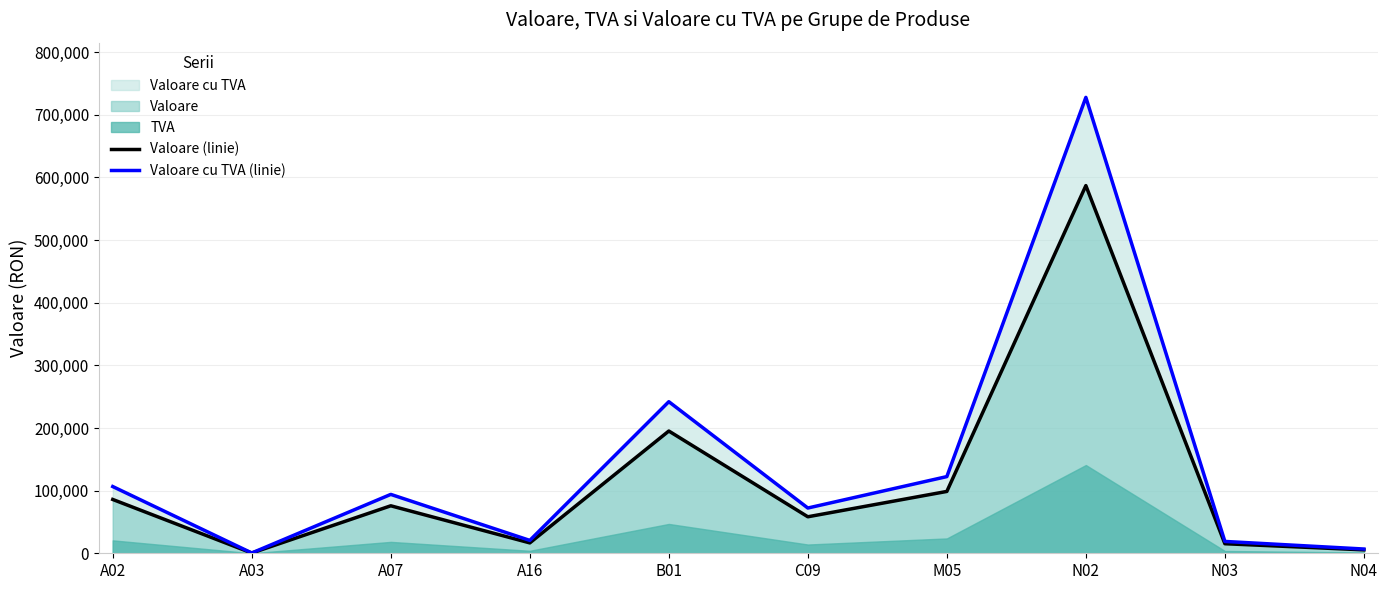

Where does the Valoare (linie) series first go above 75812?

A02